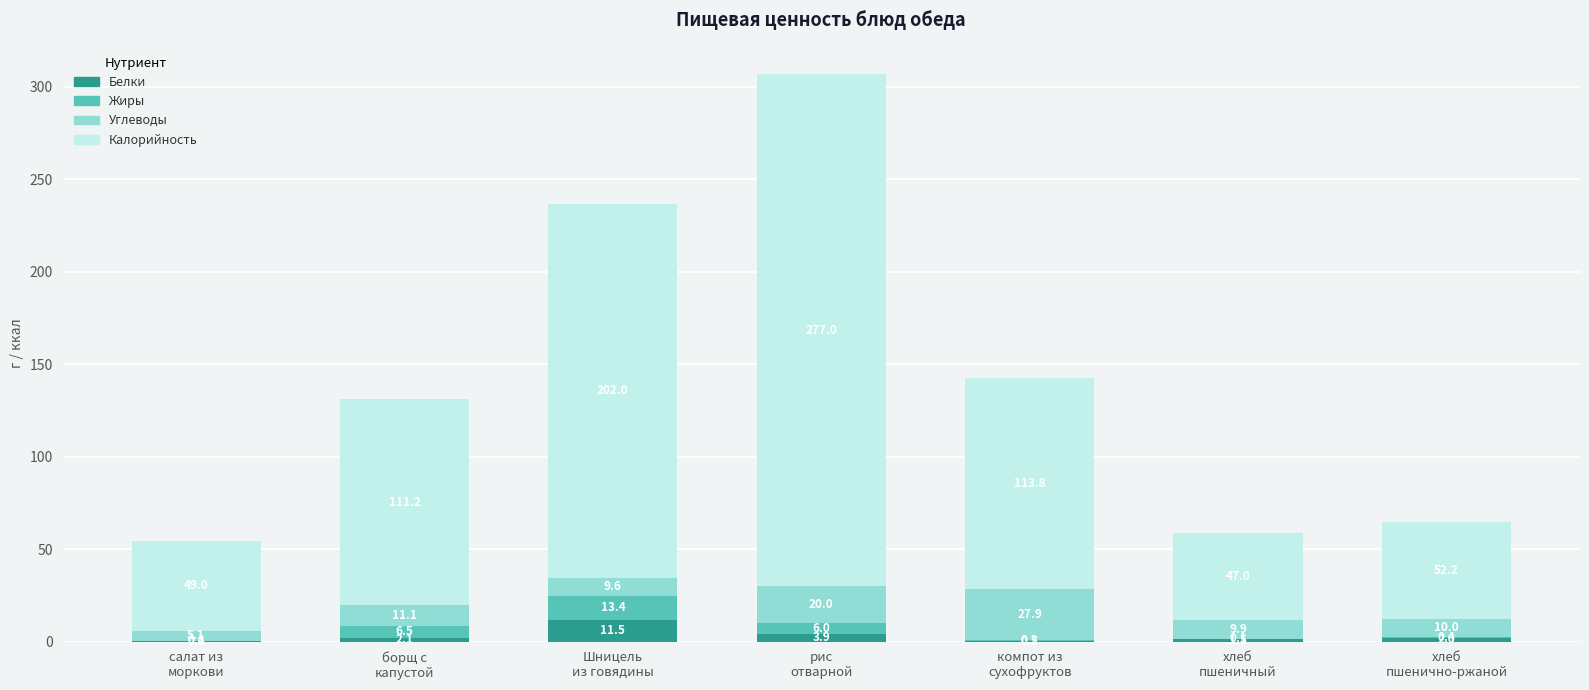

Where does the Белки series first go above 2?

борщ с
капустой